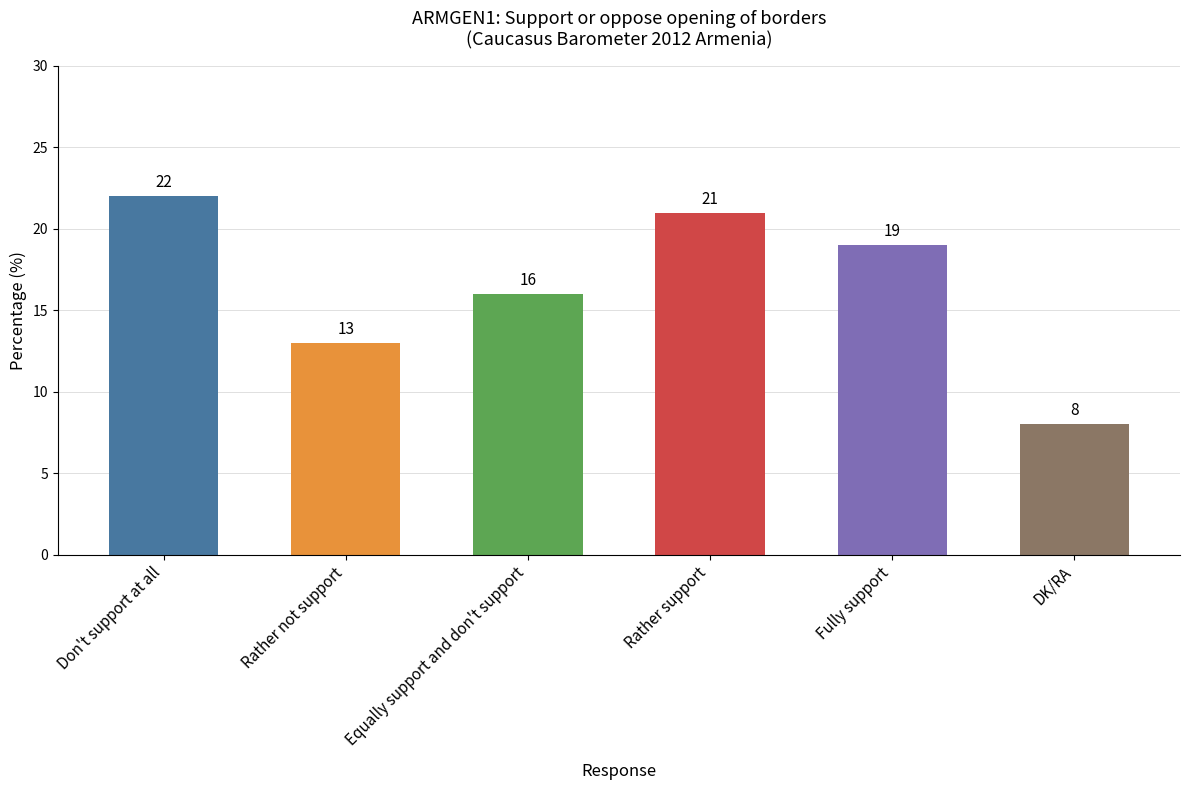

How many data points are less than 19?

3